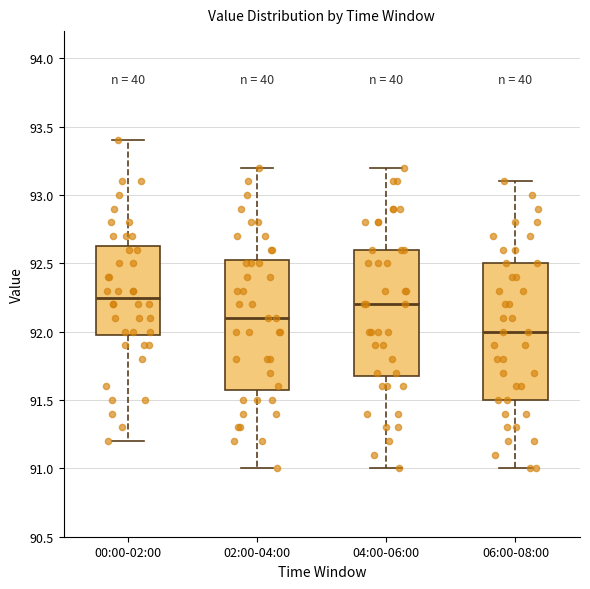

Where is the upper edge of the box for 00:00-02:00 on the y-axis? The values are not printed on the chart, so give them approximately, as read against the axis.

92.65